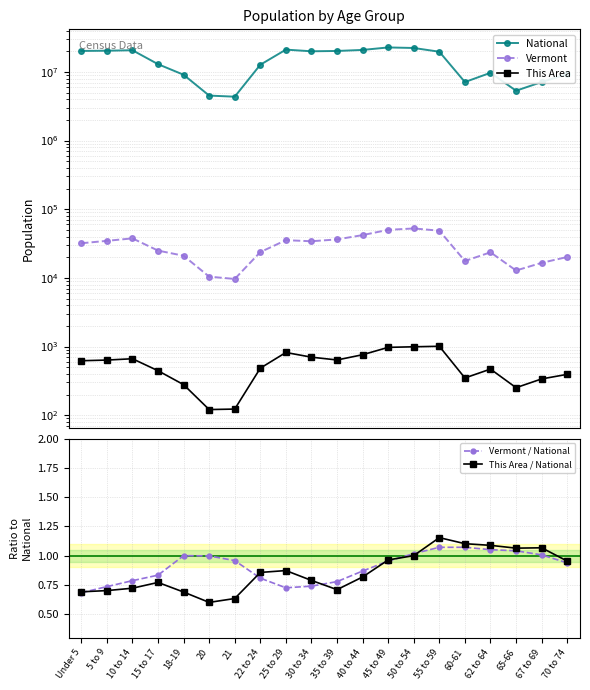

Which has a higher value, 70 to 74 or 21?

70 to 74